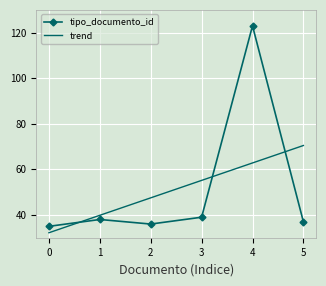

How many values in the tipo_documento_id series are below 38?

3